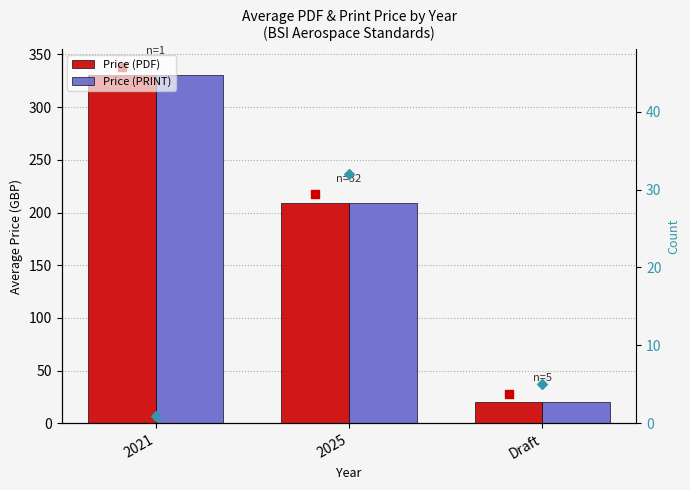

Which series has the largest total across all categories?

Price (PDF)